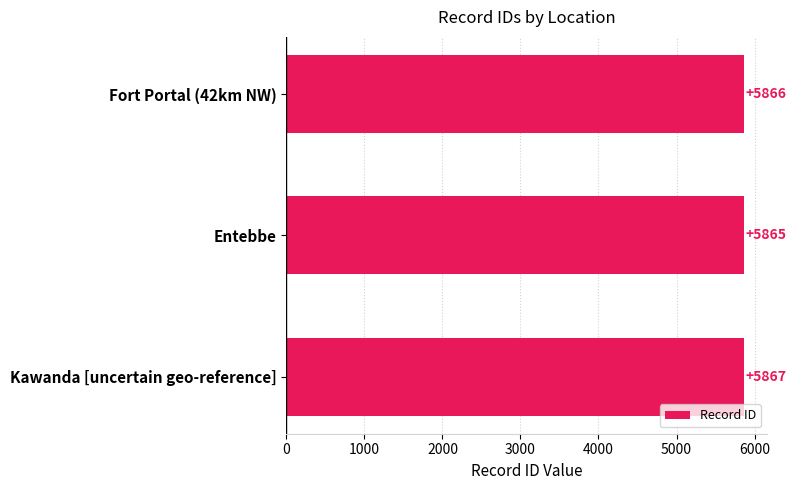

Reading bottom to top, what are all the values shown in this chart?

Kawanda [uncertain geo-reference]=5867	Entebbe=5865	Fort Portal (42km NW)=5866